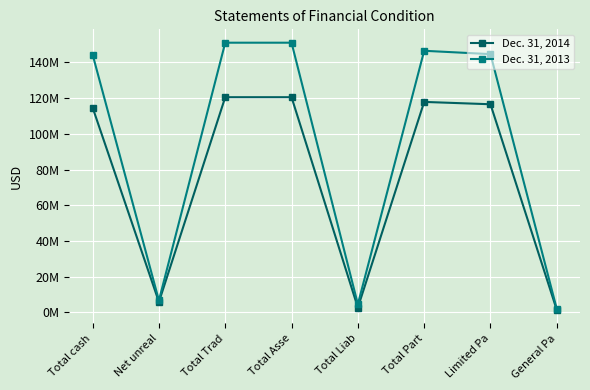

What are all the series names shown in the legend?

Dec. 31, 2014, Dec. 31, 2013